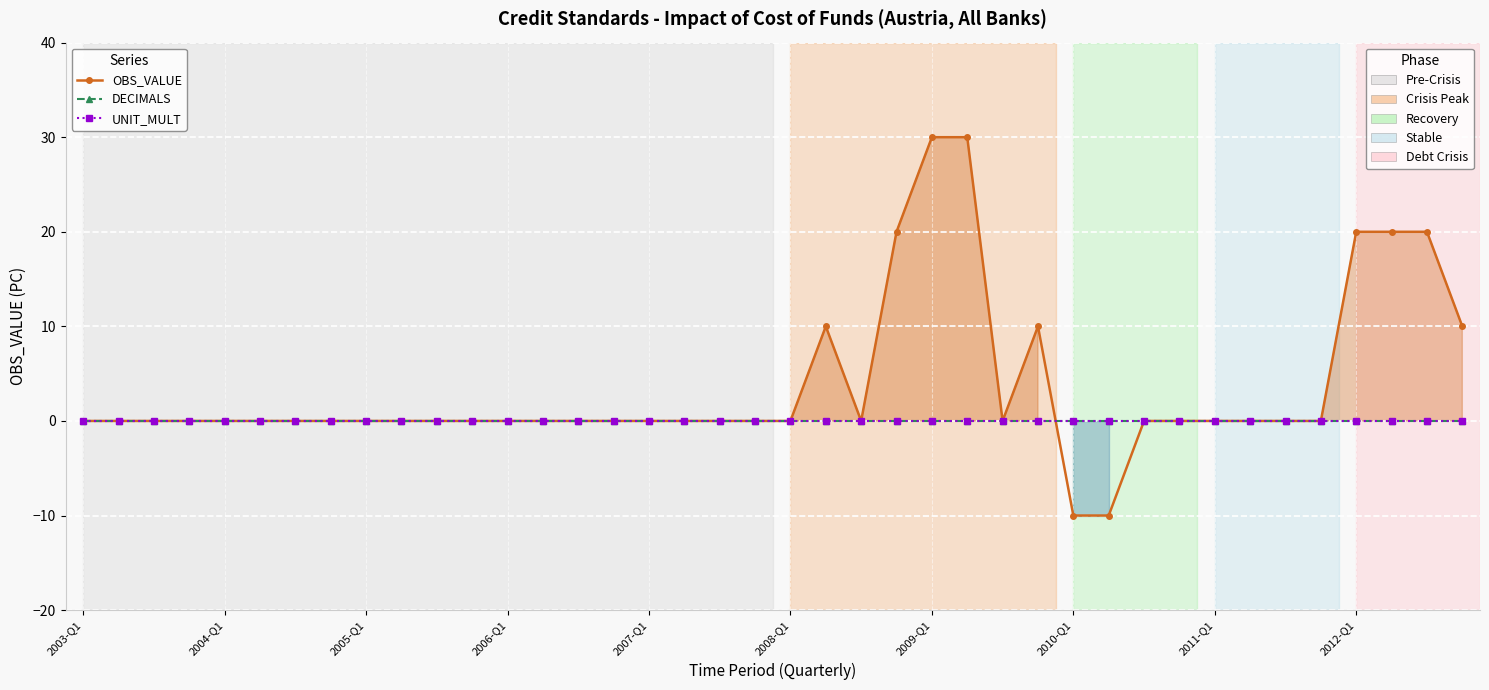

What is the maximum value shown in the chart?

30